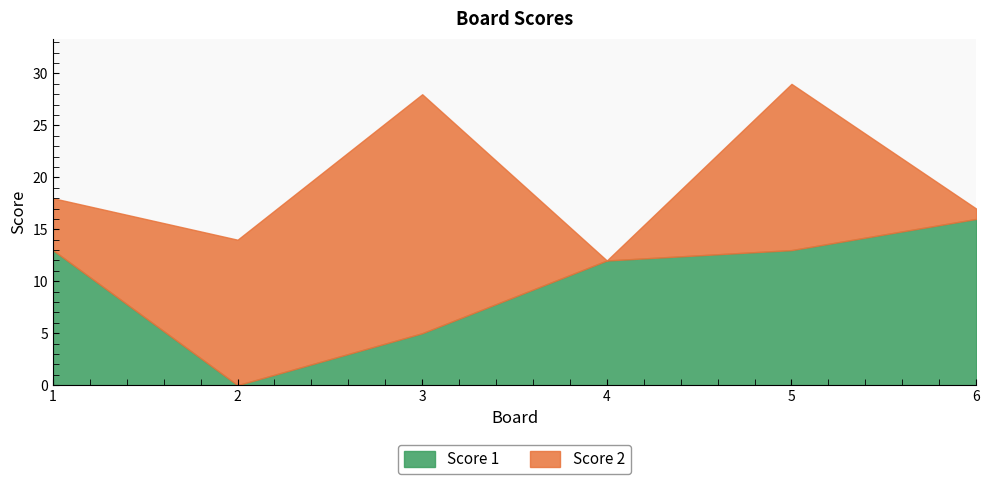

True or false: Score 2 and Score 1 cross at least once.

True